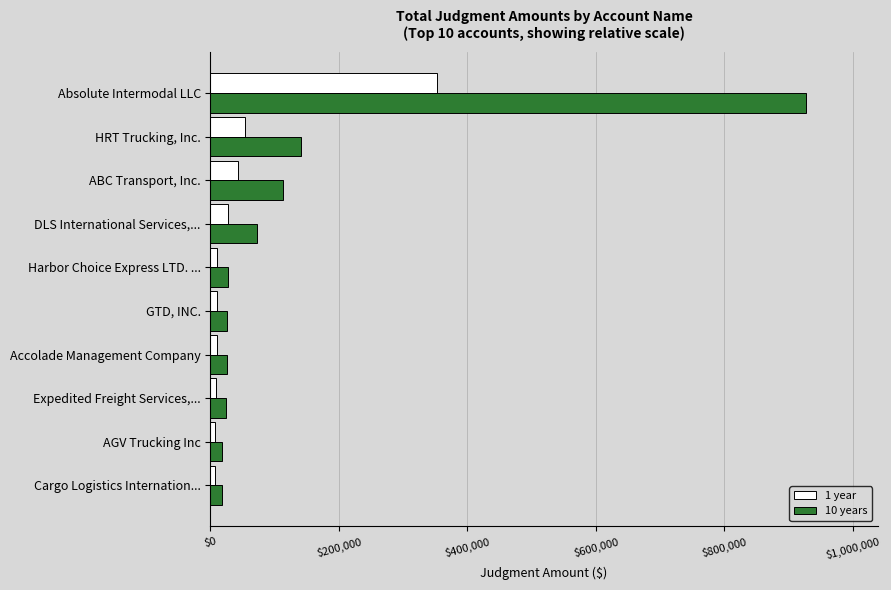

The 1 year series shows 53276.7 at HRT Trucking, Inc.. True or false?

True